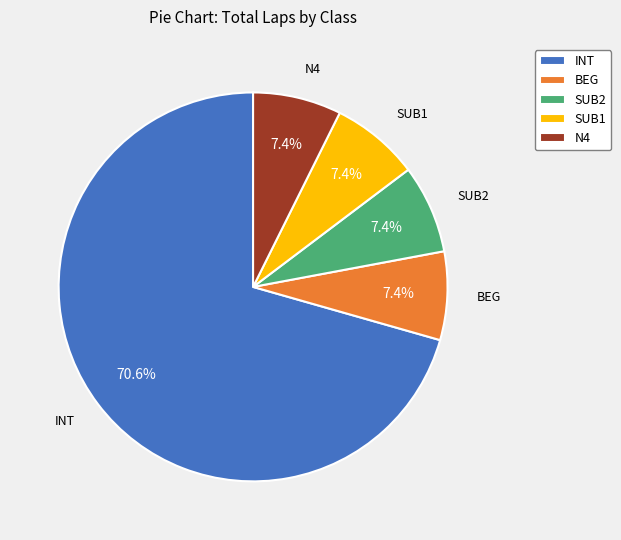

How many slices are in this pie chart?

5